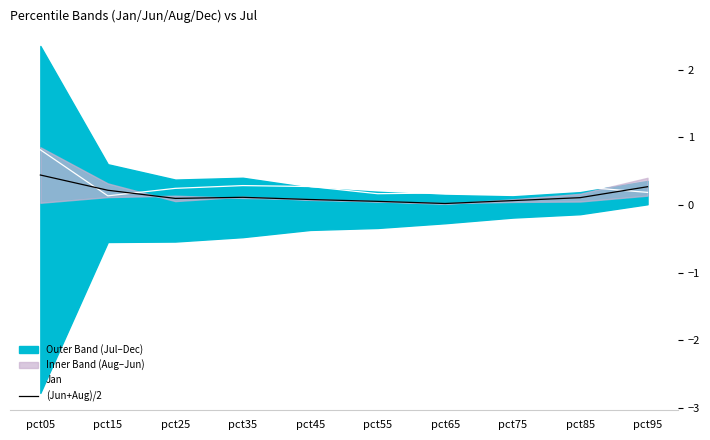

What is the value of the (Jun+Aug)/2 point at the 6th from the left?

0.1